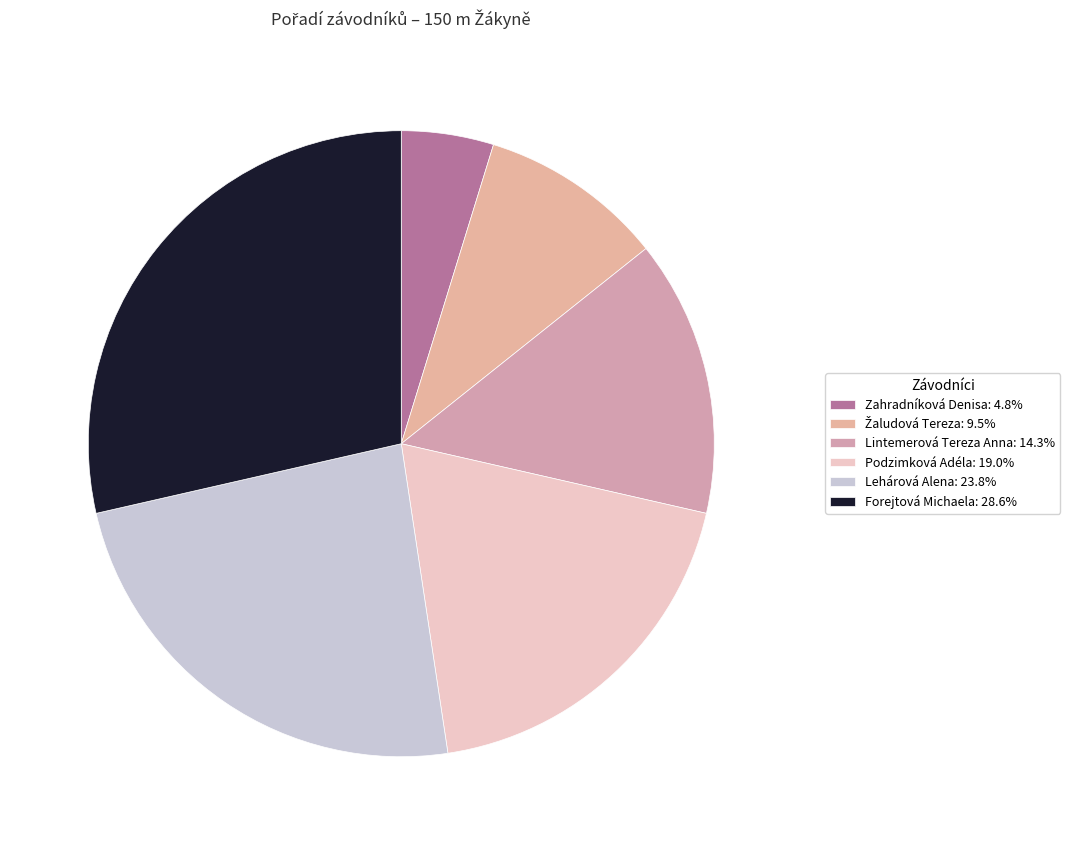

How many segments does this pie chart have?

6